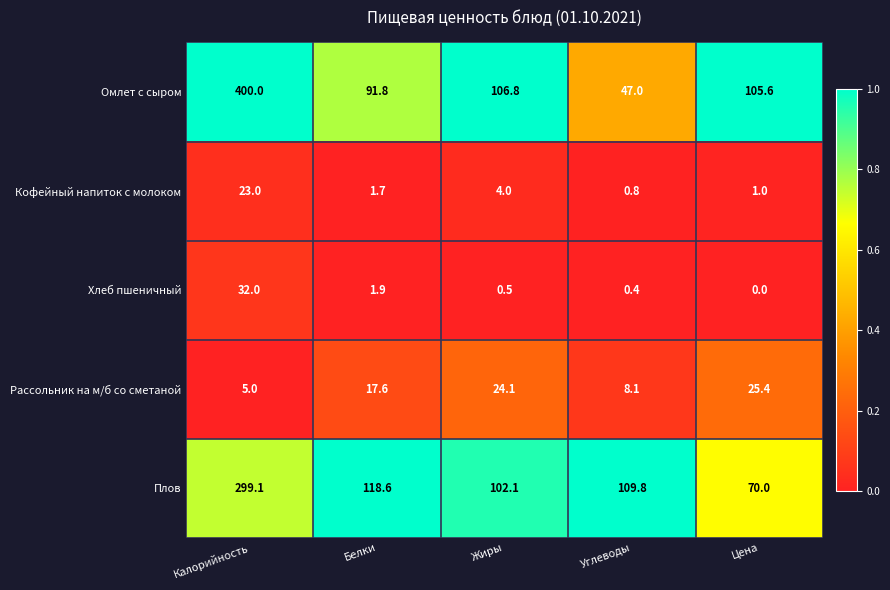

What is the minimum value for Плов?

70.0